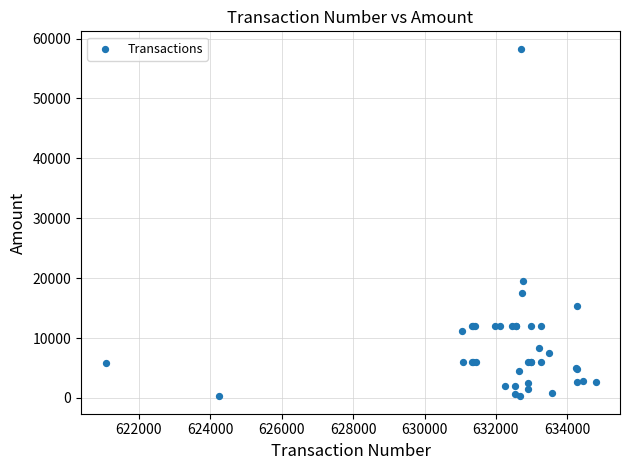

What Y value in the scatter plot is closest to 29291?

19533.0